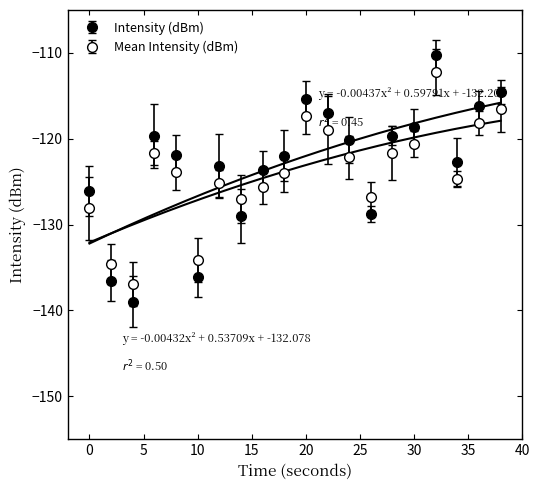

At how many categories does at least one series exceed -130?

17